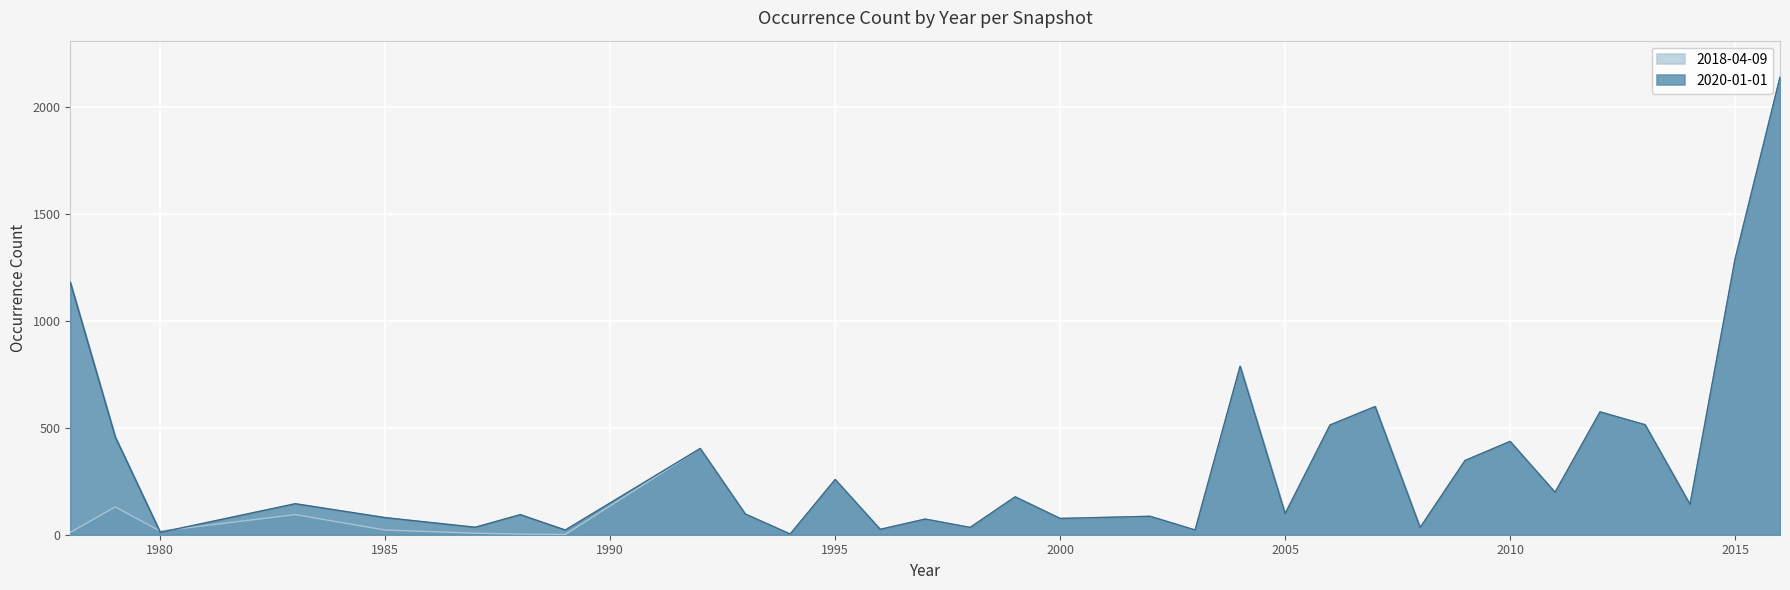

Reading right to left, extract all data points from this chart.

2018-04-09: 2138	1287	141	514	574	198	436	347	33	599	513	98	787	22	86	76	177	34	73	25	258	3	97	403	1	3	7	22	94	17	130	11
2020-01-01: 2138	1287	141	514	574	198	436	347	33	599	513	98	787	22	86	76	177	34	73	25	258	3	97	403	22	94	35	80	145	11	457	1180